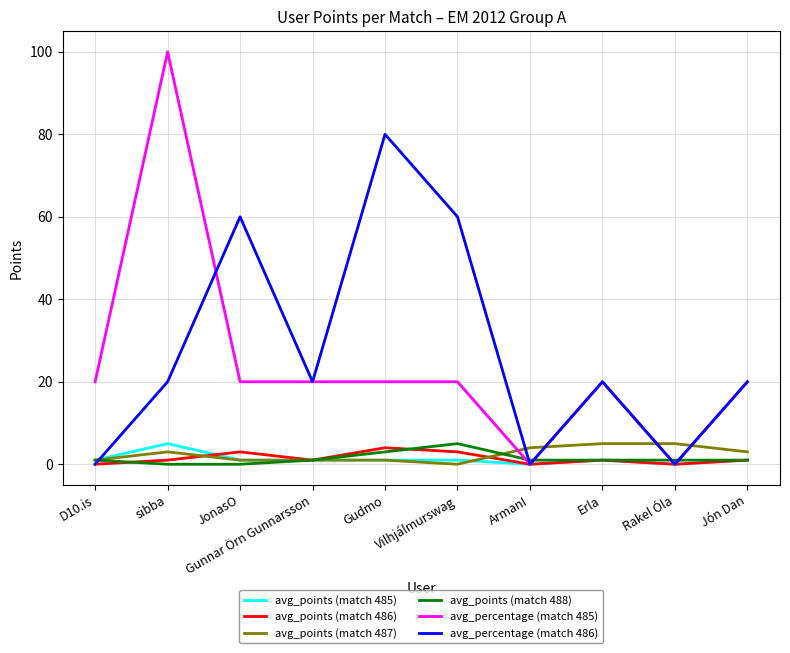

What is the total value across all series at sibba?

129